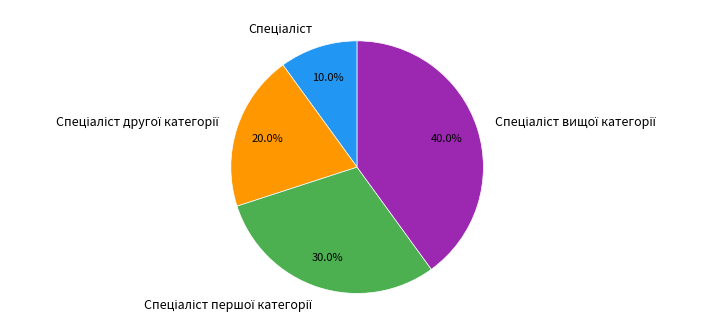

How many segments does this pie chart have?

4